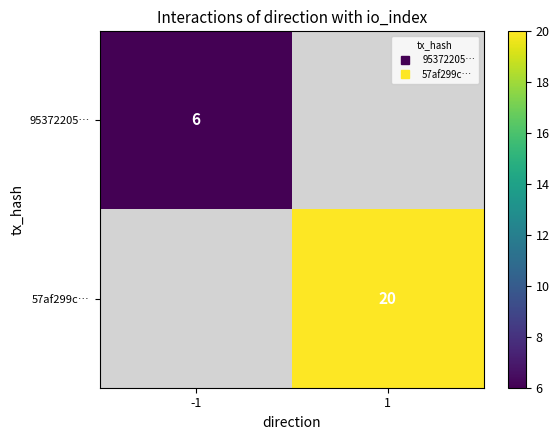

Which series has the largest range (max minus min)?

95372205…